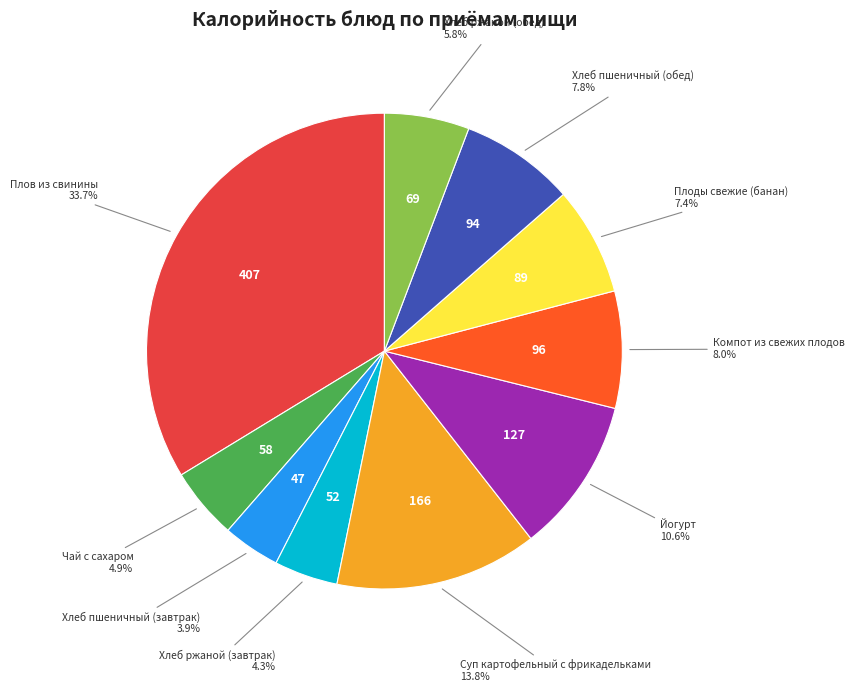

How many slices are in this pie chart?

10